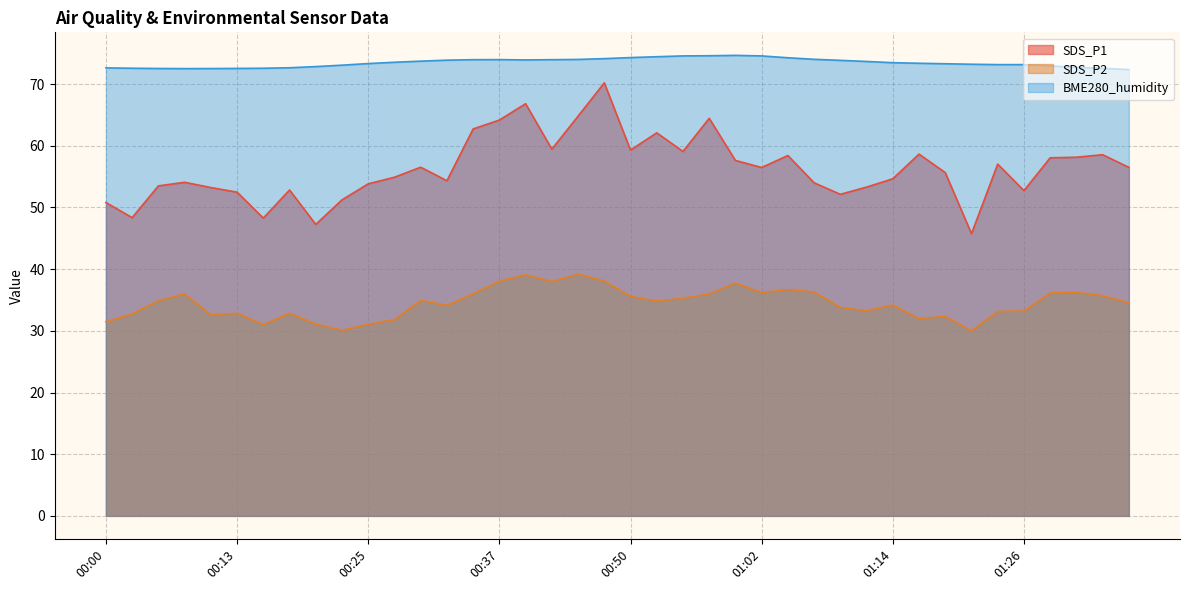

True or false: BME280_humidity has a value of 72.3 at 01:36.

True